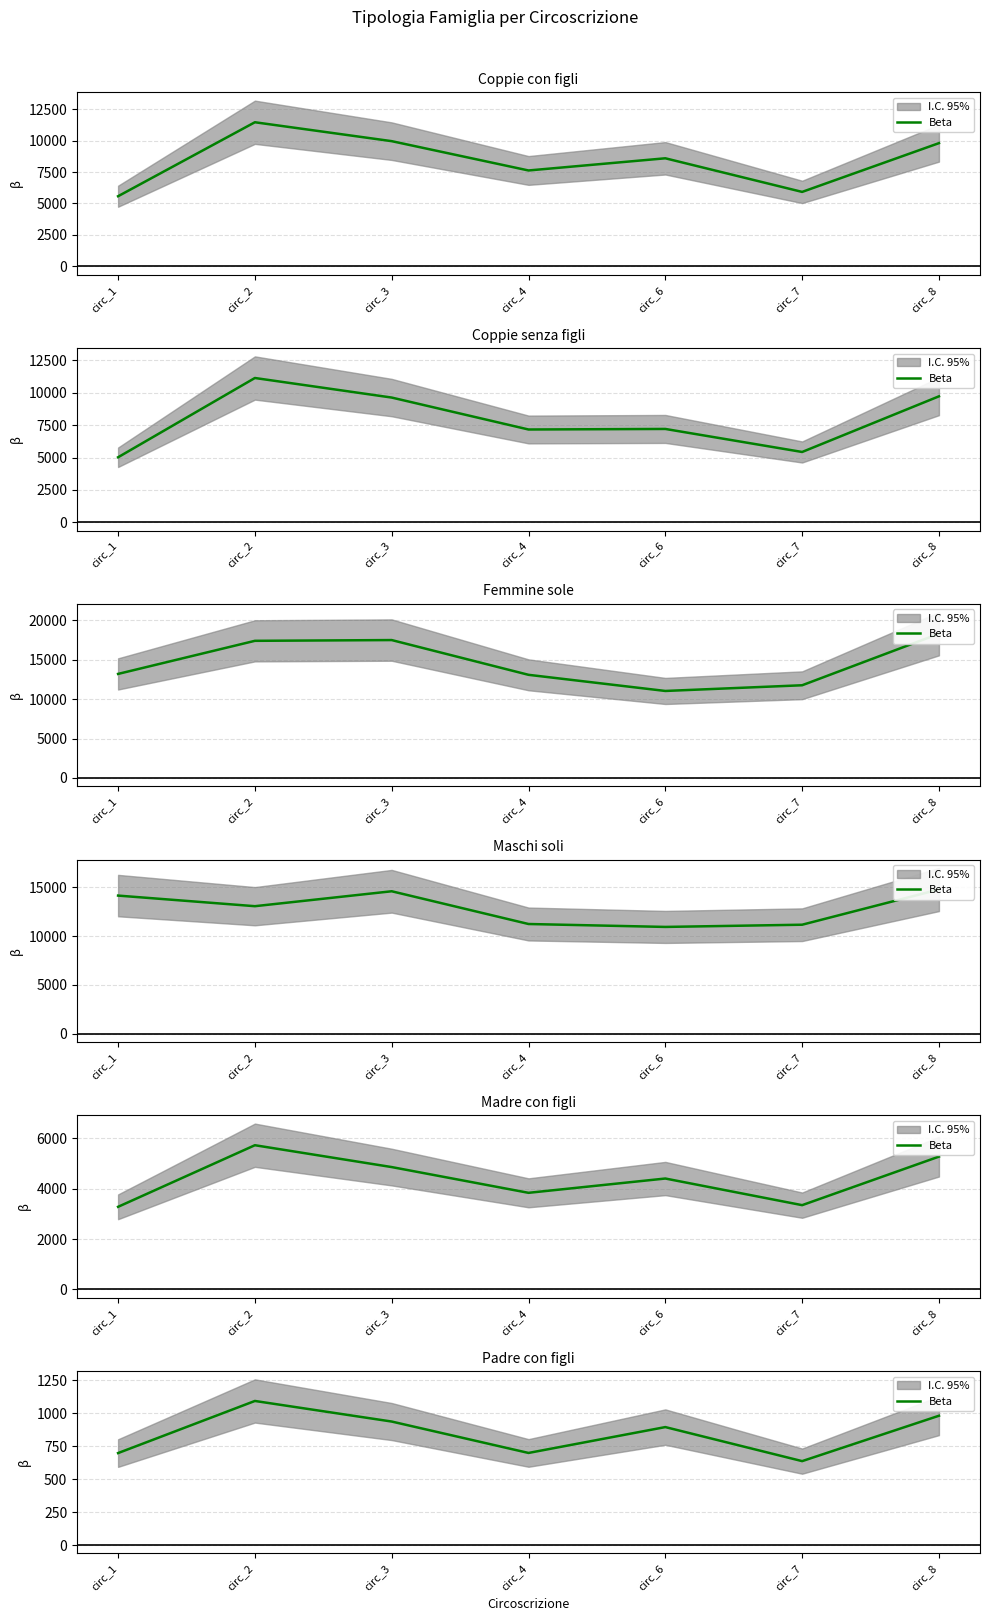

At which category does the data reach its first local peak?

circ_2